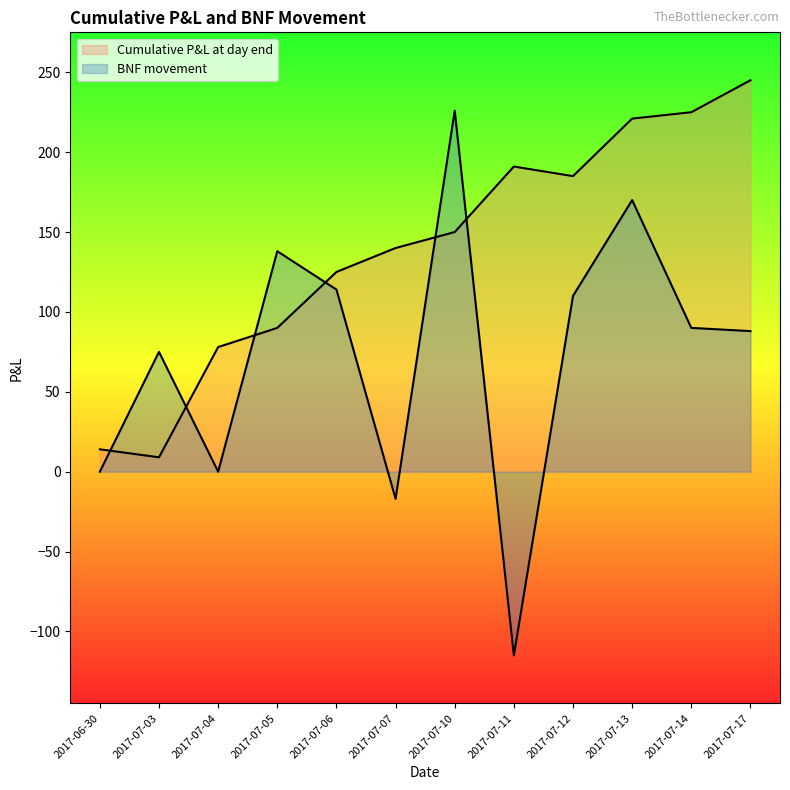

How many lines are shown in the chart?

2